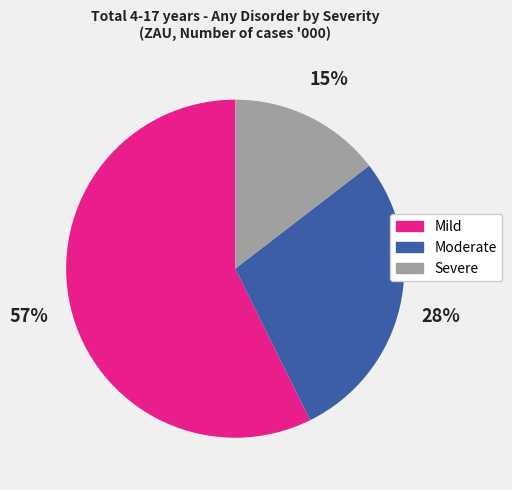

Do Moderate and Mild together represent more than half of the pie?

Yes